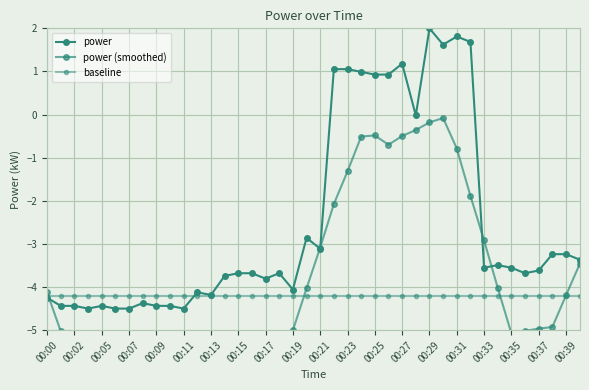

Read the power (smoothed) value at 37.

-4.9